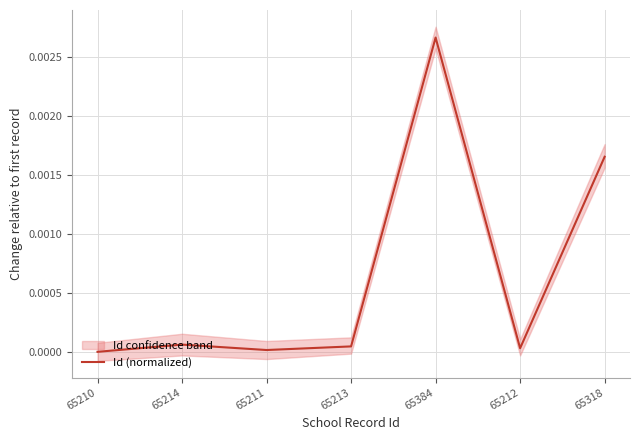

Reading left to right, list all the values displayed in this chart.

65210=0.0	65214=0.0	65211=0.0	65213=0.0	65384=0.0	65212=0.0	65318=0.0